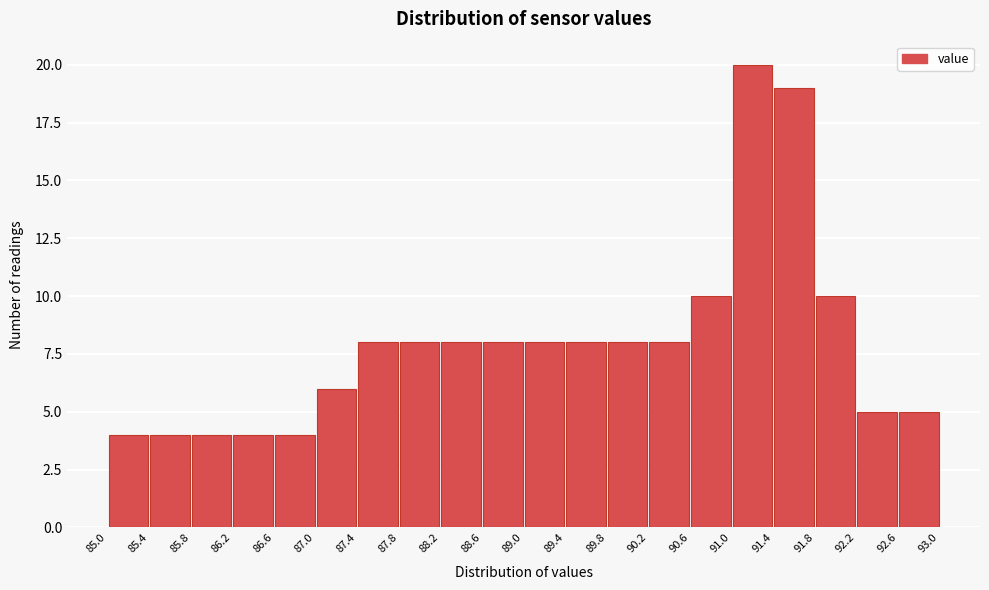

Reading left to right, transcribe this chart: for each bar, give the range it covers on the x-axis and its height. The values are not printed on the chart, so give them approximately, as read against the axis.

85.0 to 85.4: 4
85.4 to 85.8: 4
85.8 to 86.2: 4
86.2 to 86.6: 4
86.6 to 87.0: 4
87.0 to 87.4: 6
87.4 to 87.8: 8
87.8 to 88.2: 8
88.2 to 88.6: 8
88.6 to 89.0: 8
89.0 to 89.4: 8
89.4 to 89.8: 8
89.8 to 90.2: 8
90.2 to 90.6: 8
90.6 to 91.0: 10
91.0 to 91.4: 20
91.4 to 91.8: 19
91.8 to 92.2: 10
92.2 to 92.6: 5
92.6 to 93.0: 5